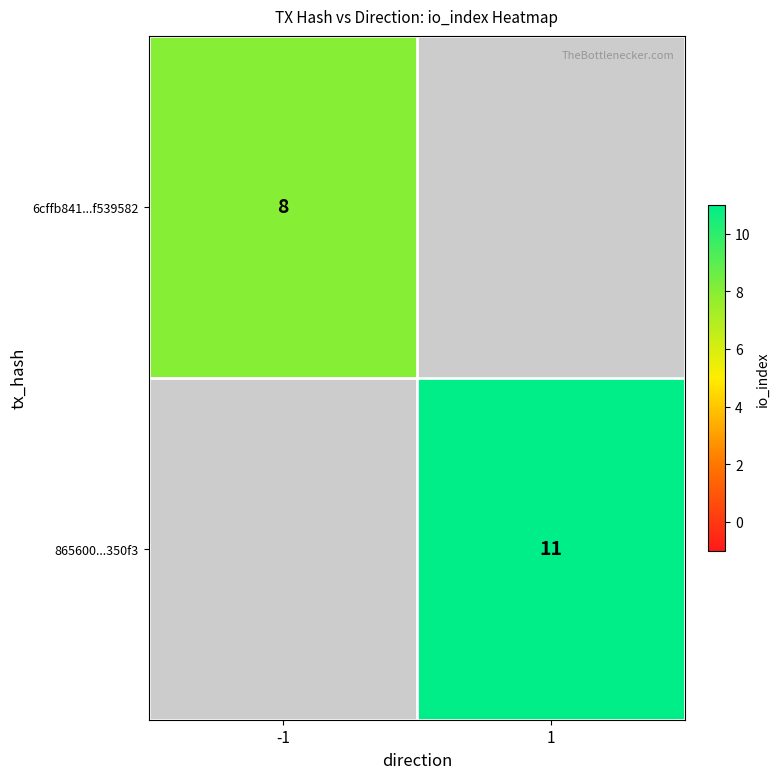

The 865600...350f3 series shows 11 at 1. True or false?

True